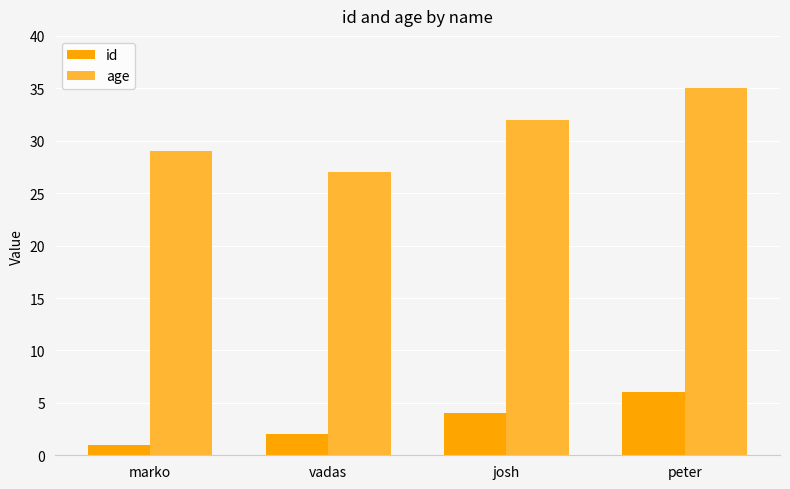

List the series in order of their peak value, lowest first.

id, age